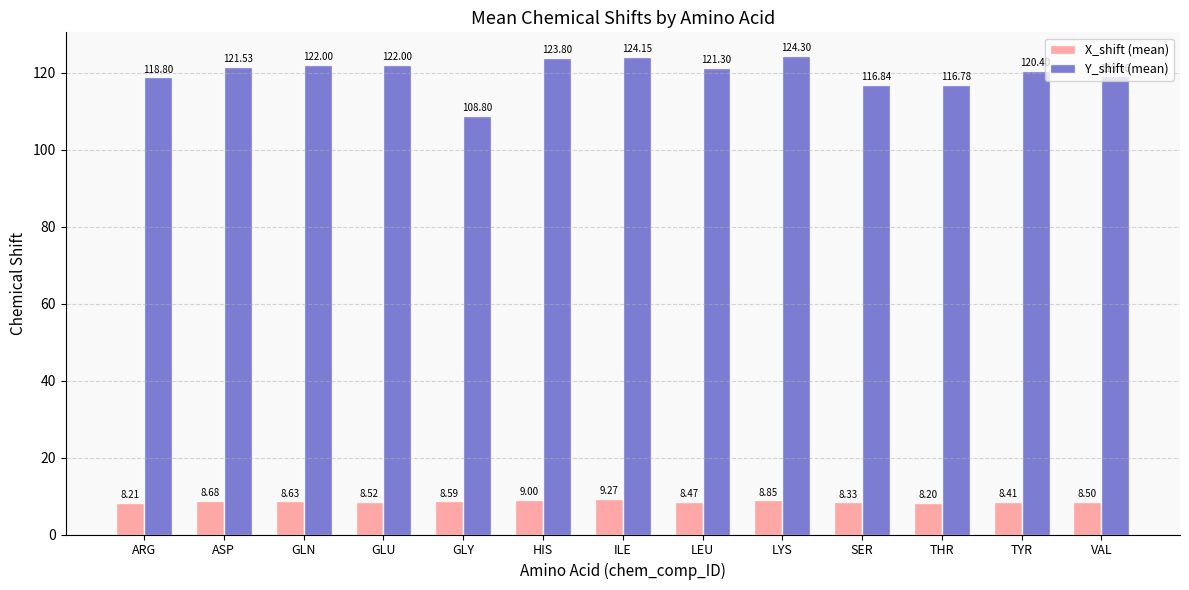

What is the label of the 11th bar from the right?

GLN